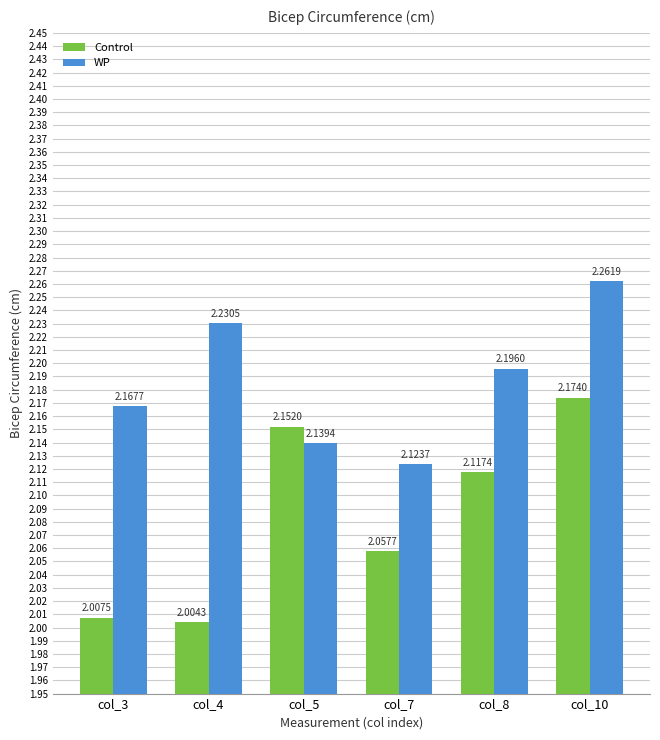

Where is WP nearest to the value 2?

col_7